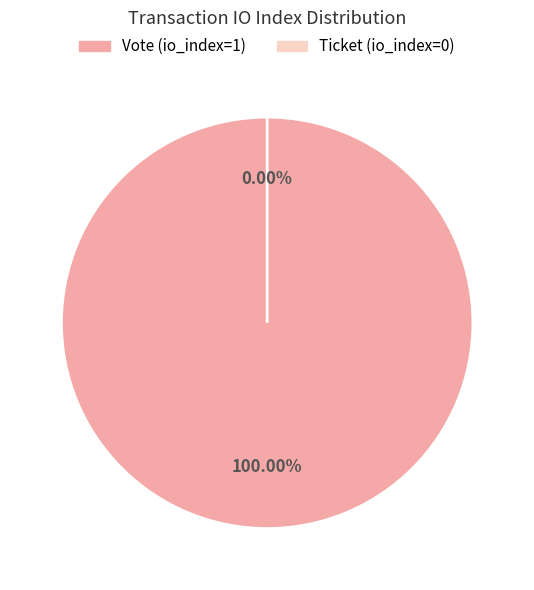

Is the sum of Ticket (io_index=0) and Vote (io_index=1) greater than half?

Yes